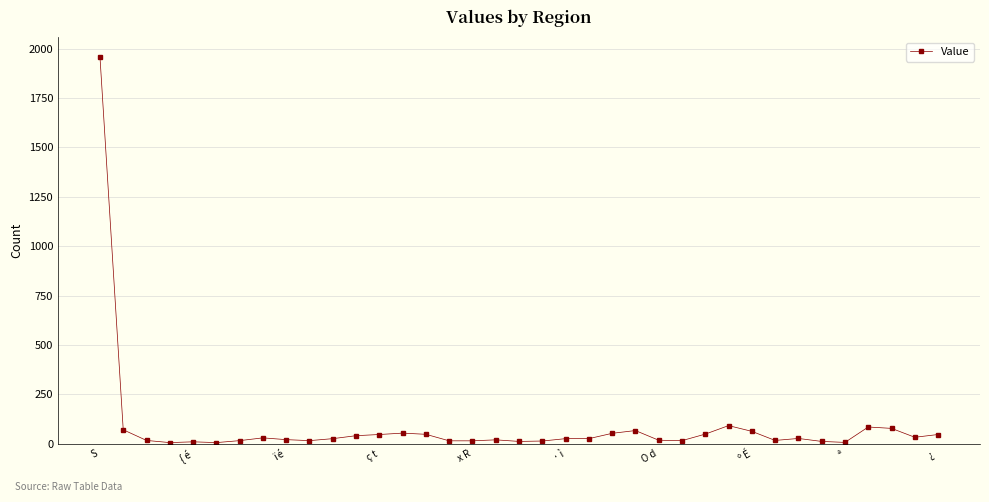

What is the difference between the maximum and minimum values?

1954